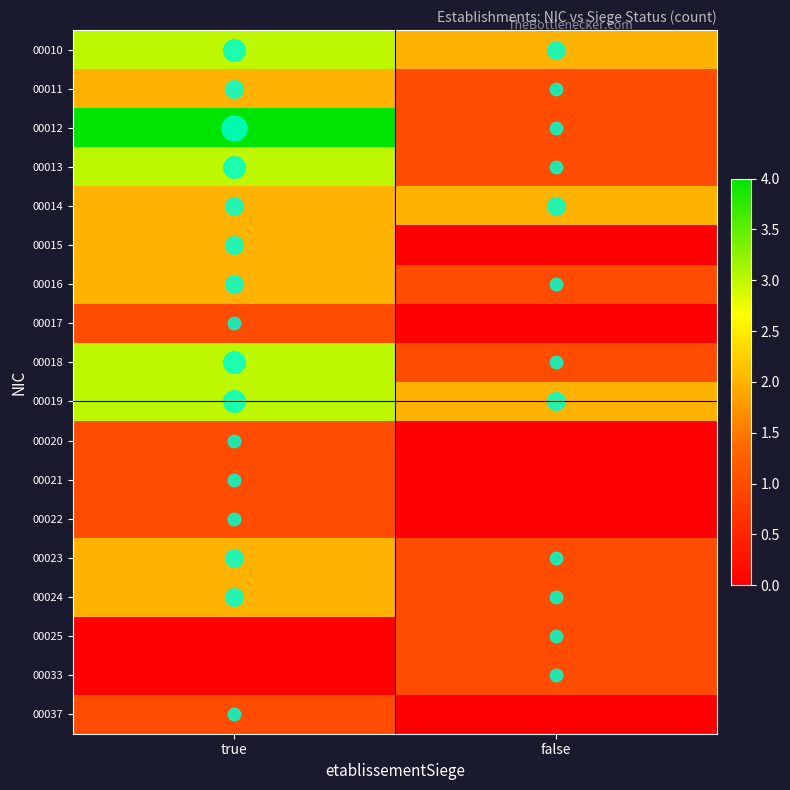

Count the number of data series in this chart.

18